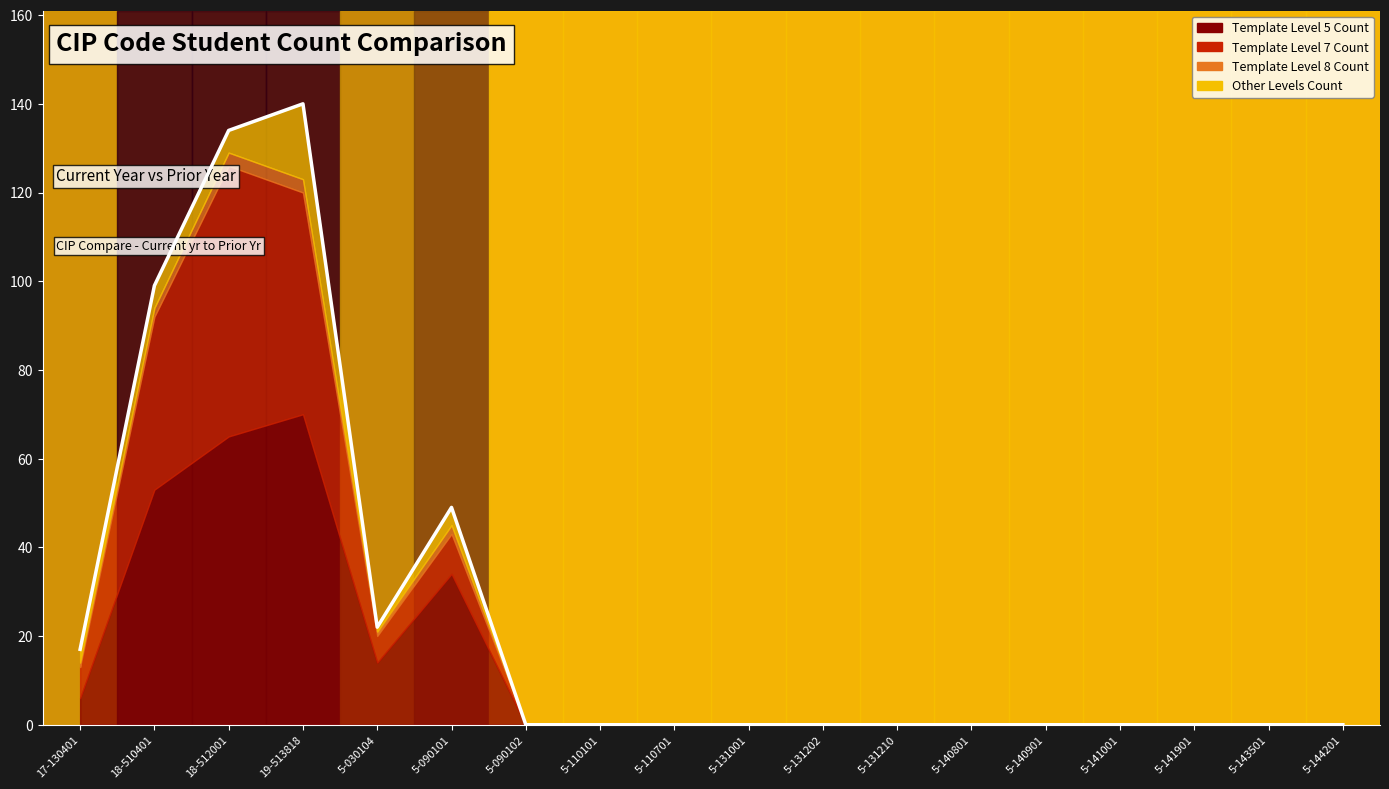

Does the chart display data point markers on the line(s)?

No